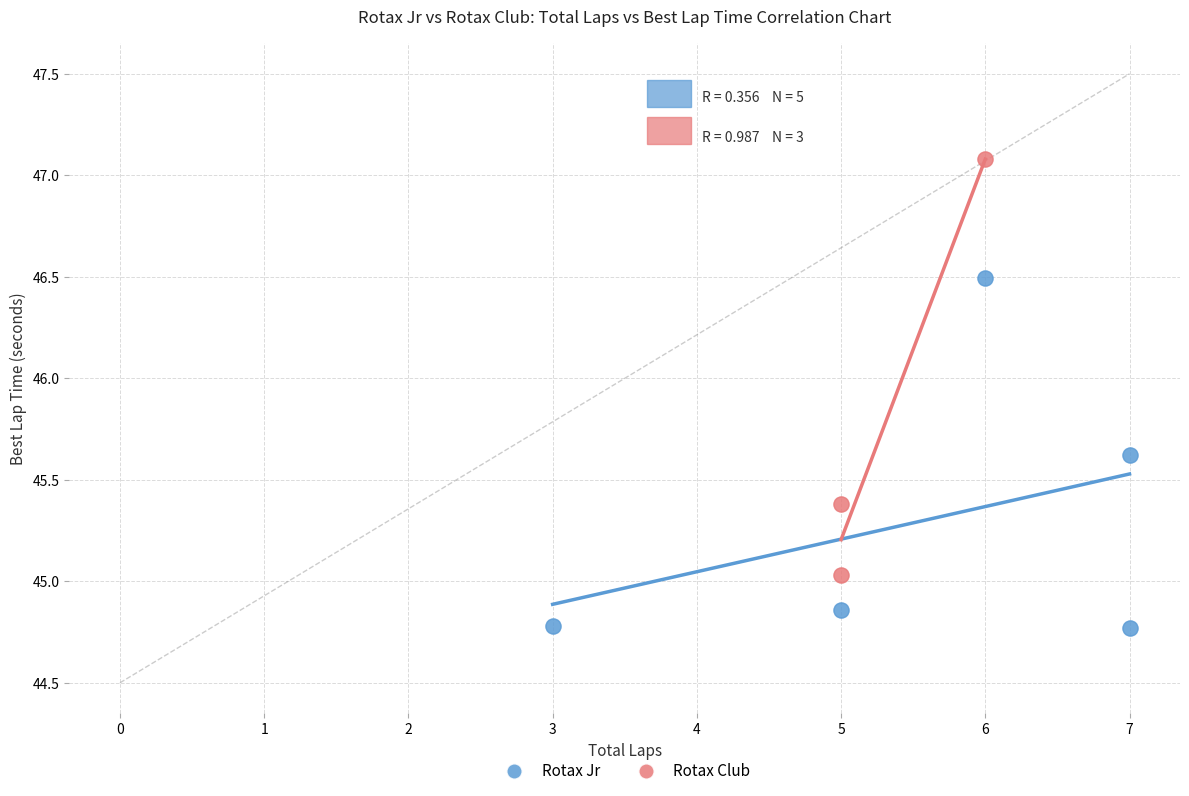

Which series contains the lowest Y value?

Rotax Jr